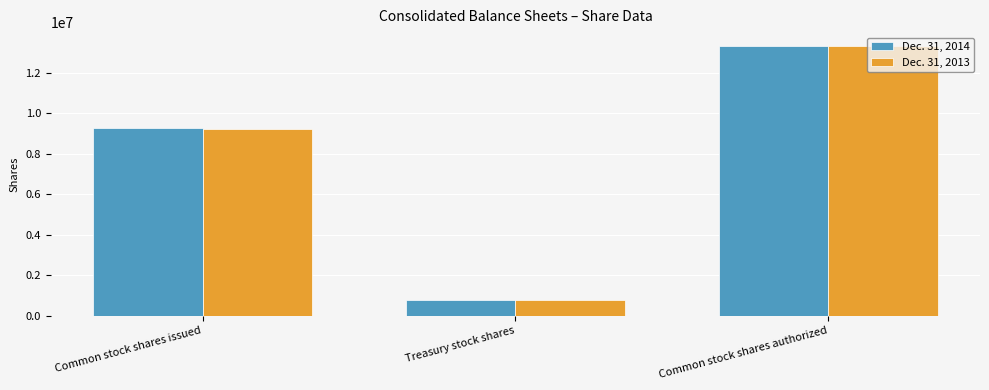

Is the value of Dec. 31, 2014 at Treasury stock shares greater than the value of Dec. 31, 2013 at Common stock shares authorized?

No